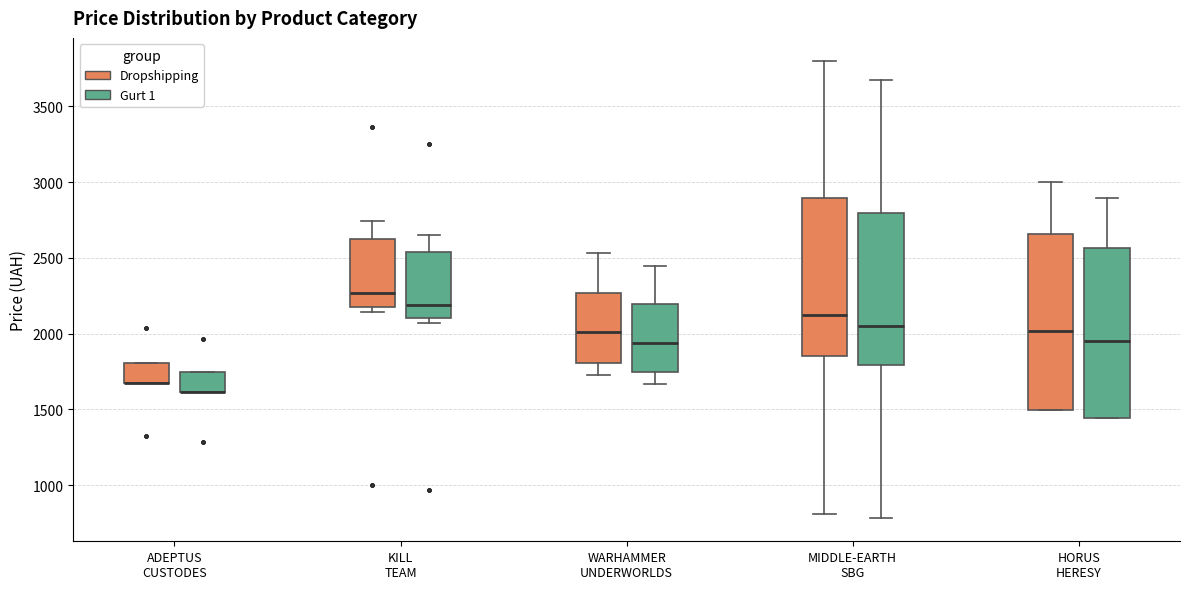

Reading left to right, transcribe this box plot: for each box, give where its median line is, the range the box spans, and where its two whiskers end, as read against the y-axis. The values are not printed on the chart, so give them approximately, as read against the axis.

ADEPTUS CUSTODES (Dropshipping): median 1650 (drawn on the box's lower edge), box 1650 to 1800, whiskers 1650 to 1800
ADEPTUS CUSTODES (Gurt 1): median 1600 (drawn on the box's lower edge), box 1600 to 1750, whiskers 1600 to 1750
KILL TEAM (Dropshipping): median 2250, box 2150 to 2650, whiskers 2150 (just below the box's lower edge) to 2750
KILL TEAM (Gurt 1): median 2200, box 2100 to 2550, whiskers 2050 to 2650
WARHAMMER UNDERWORLDS (Dropshipping): median 2000, box 1800 to 2250, whiskers 1750 to 2550
WARHAMMER UNDERWORLDS (Gurt 1): median 1950, box 1750 to 2200, whiskers 1650 to 2450
MIDDLE-EARTH SBG (Dropshipping): median 2100, box 1850 to 2900, whiskers 800 to 3800
MIDDLE-EARTH SBG (Gurt 1): median 2050, box 1800 to 2800, whiskers 800 to 3650
HORUS HERESY (Dropshipping): median 2000, box 1500 to 2650, whiskers 1500 to 3000
HORUS HERESY (Gurt 1): median 1950, box 1450 to 2550, whiskers 1450 to 2900